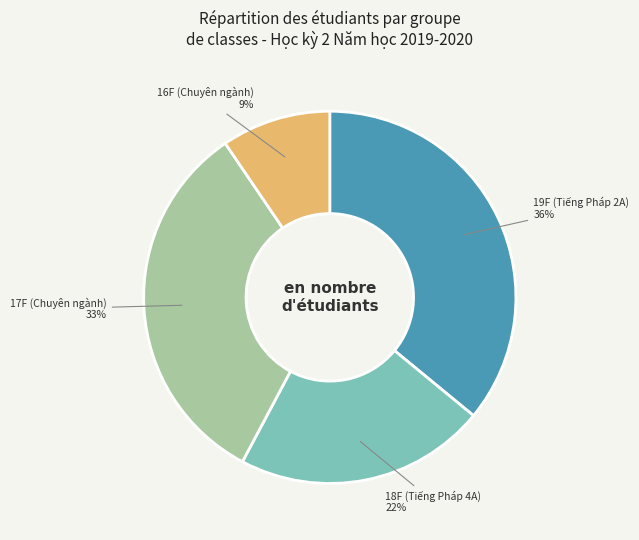

What is the ratio of the value at 17F (Chuyên ngành) to the value at 18F (Tiếng Pháp 4A)?

1.5